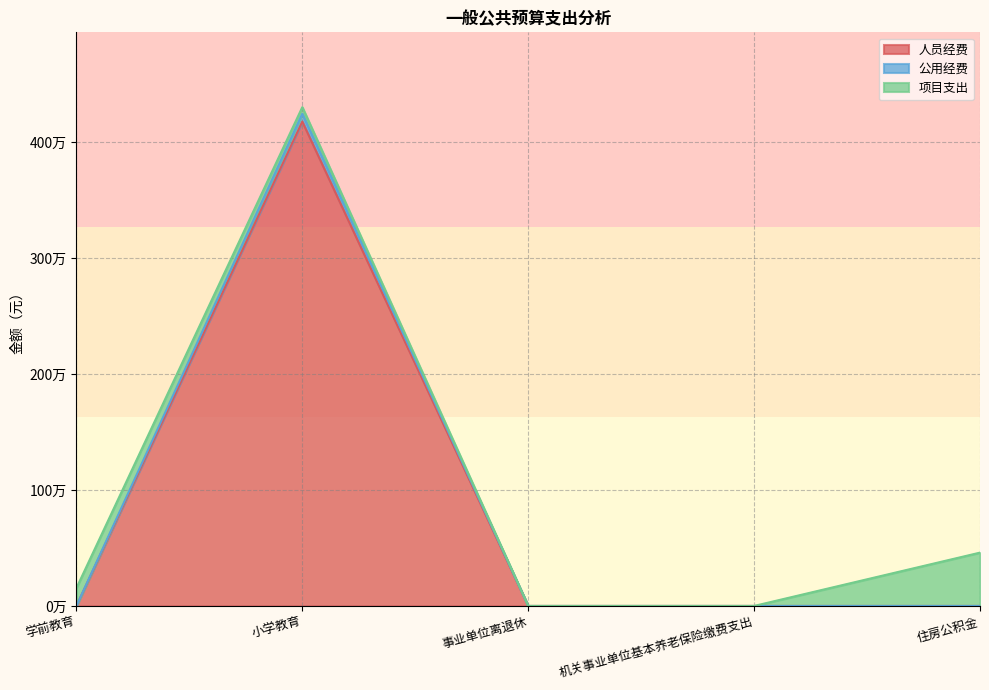

Does the chart display data point markers on the line(s)?

No